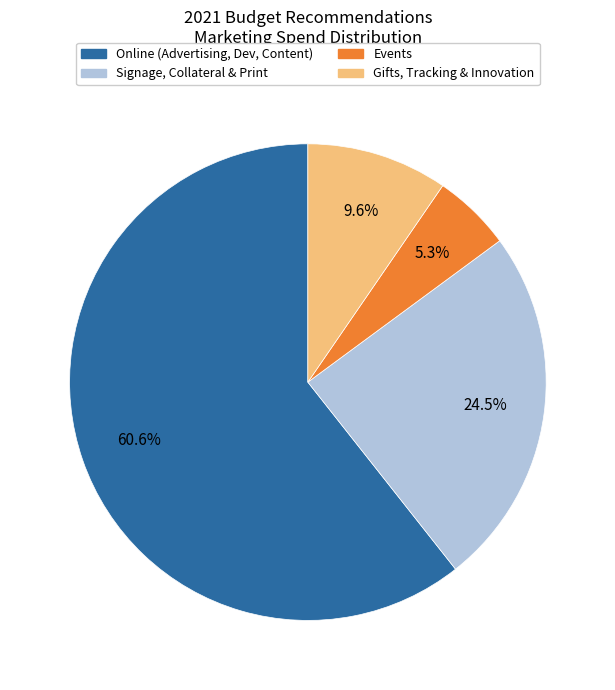

Is there any slice that represents more than half of the pie?

Yes